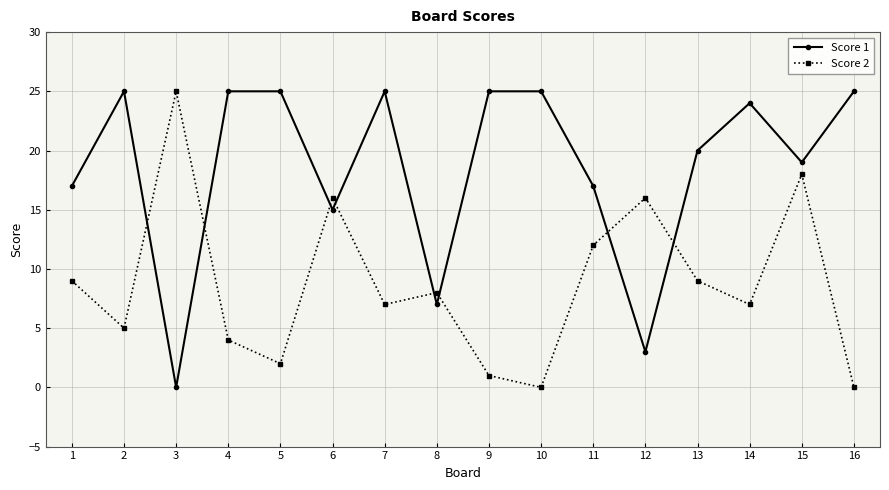

Read the Score 2 value at 14.

7